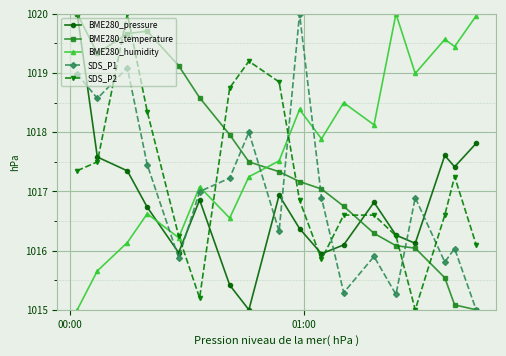

List the series in order of their overall mean, highest first.

BME280_humidity, BME280_temperature, SDS_P2, SDS_P1, BME280_pressure